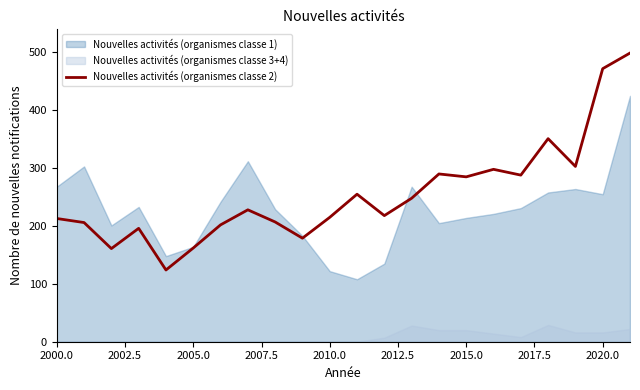

Reading right to left, what are all the values shown in this chart?

499	472	303	351	288	298	285	290	248	218	255	215	179	207	228	202	162	124	196	161	206	213